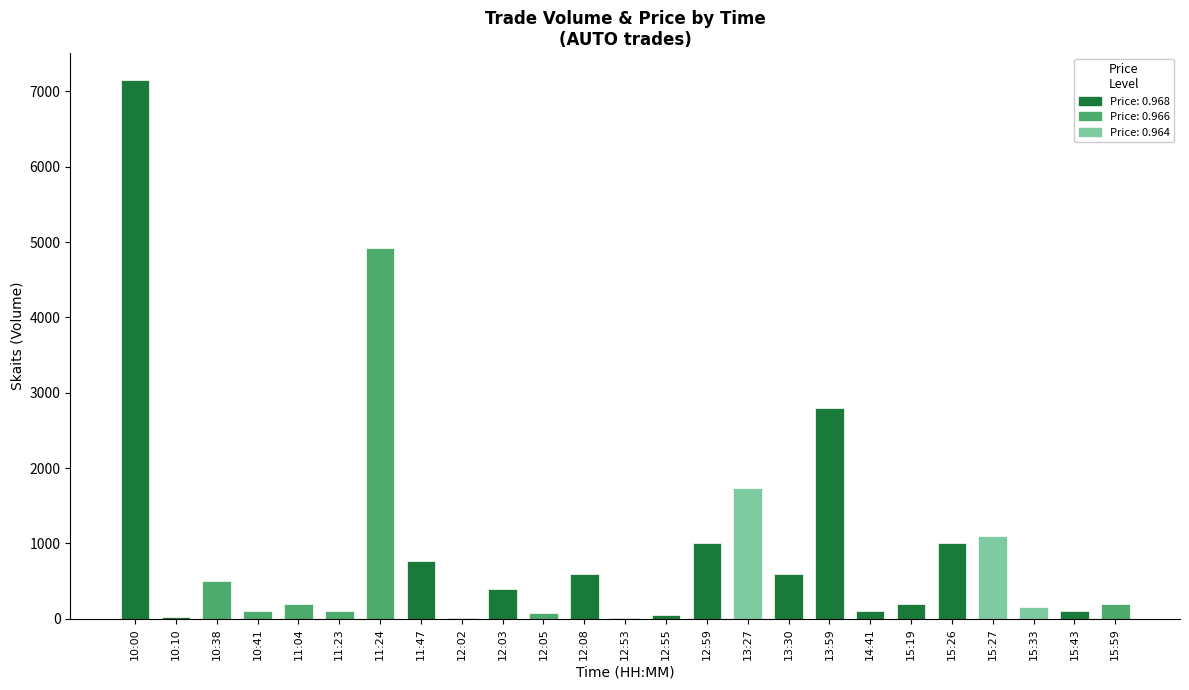

What is the ratio of the value at 11:04 to the value at 15:27?

0.2